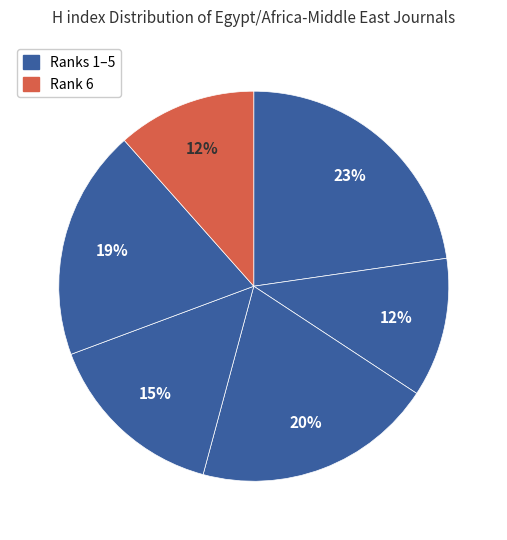

Count the number of slices in the pie.

6